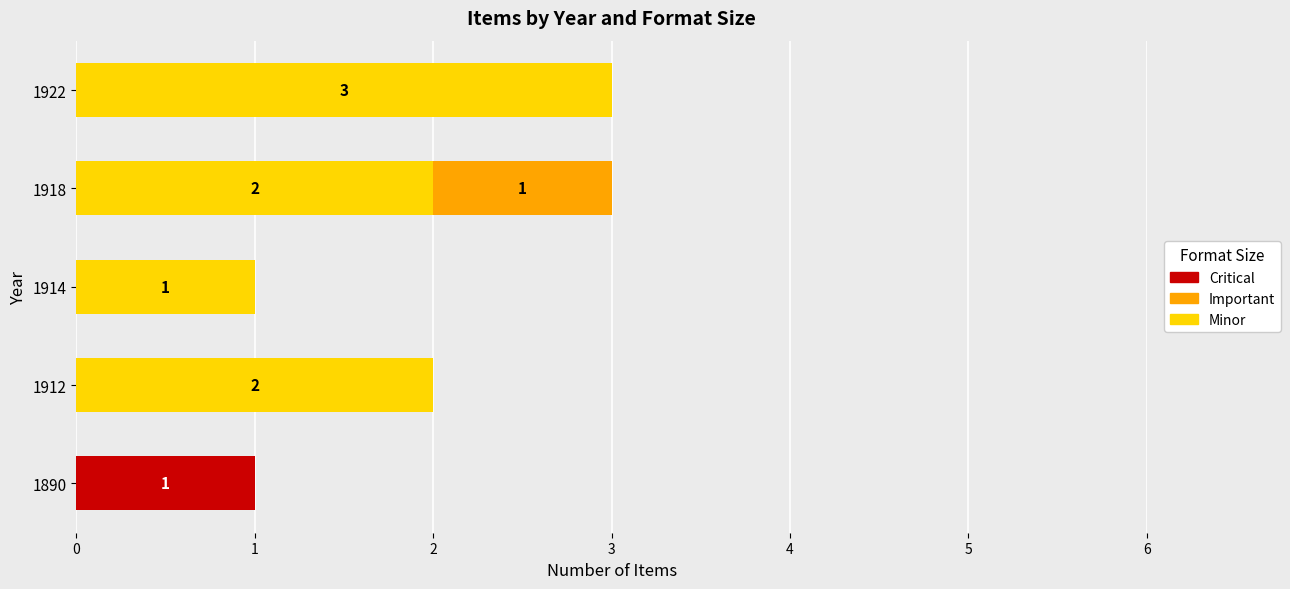

What is the highest value of the Minor series?

3